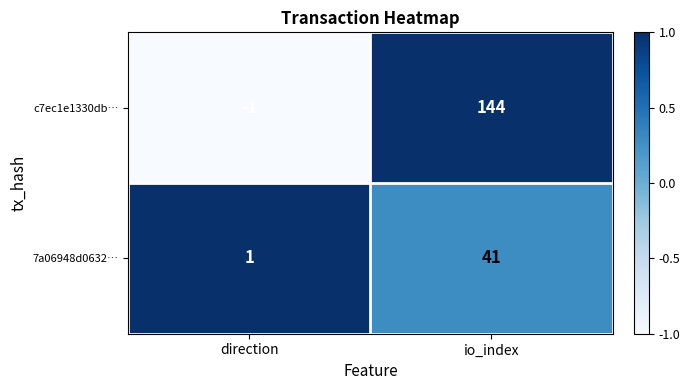

At which category does the chart reach its peak across all series?

io_index